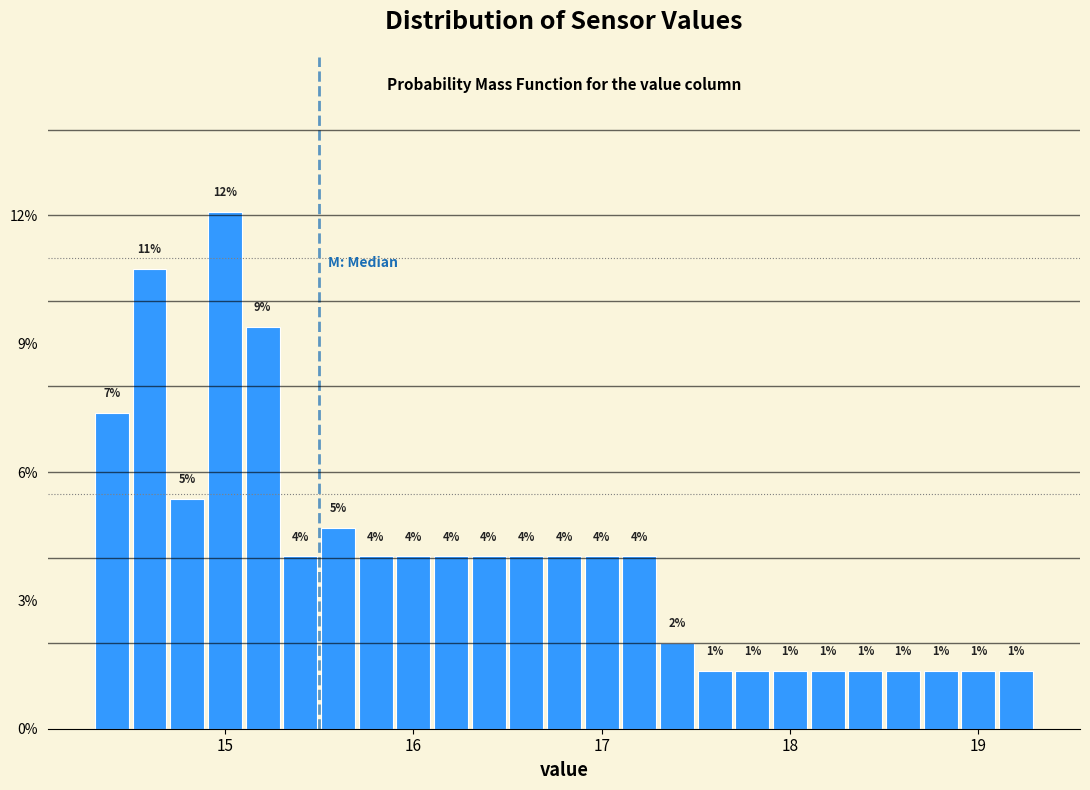

Read against the x-axis, roughly where is the centre of the tallest bar?

15.0